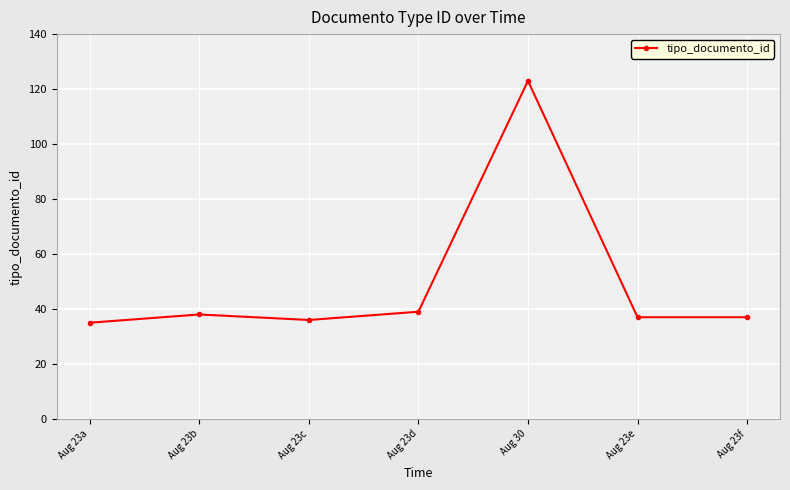

What is the ratio of the value at Aug 23f to the value at Aug 23b?

1.0